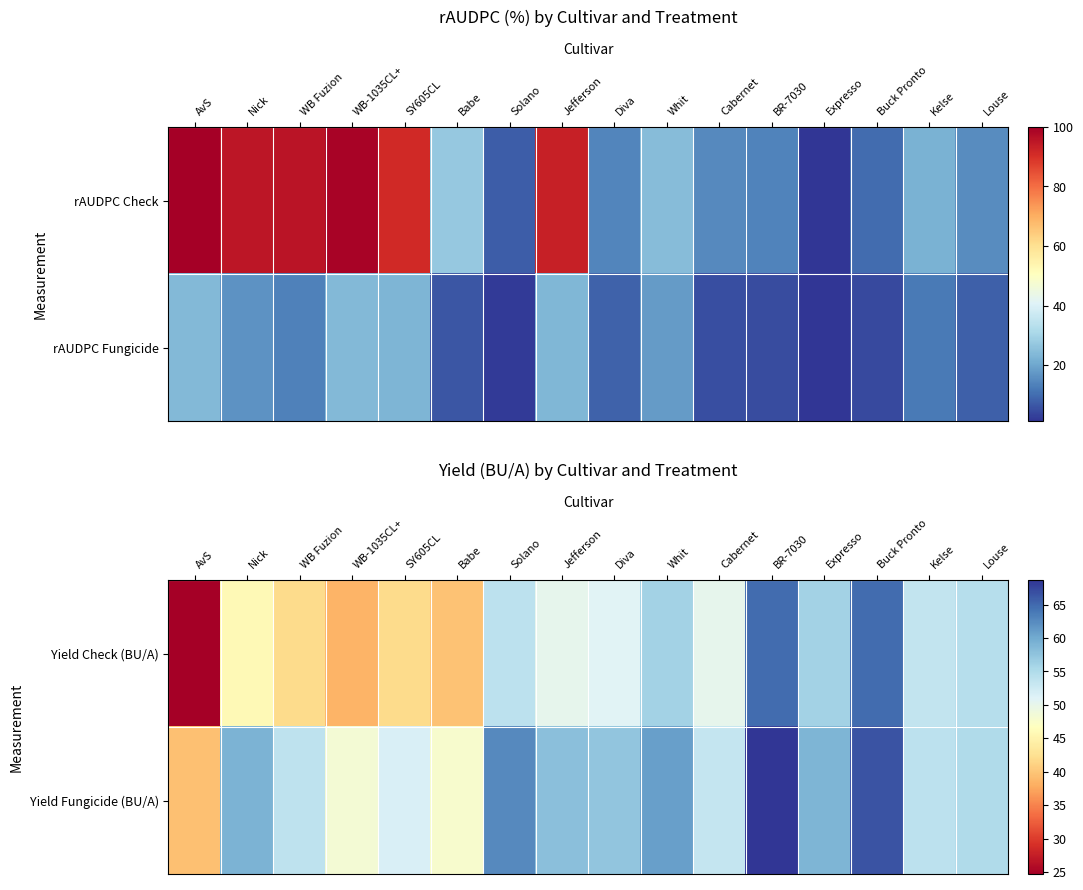

The Yield Check (BU/A) series shows 23.2 at Expresso. True or false?

False